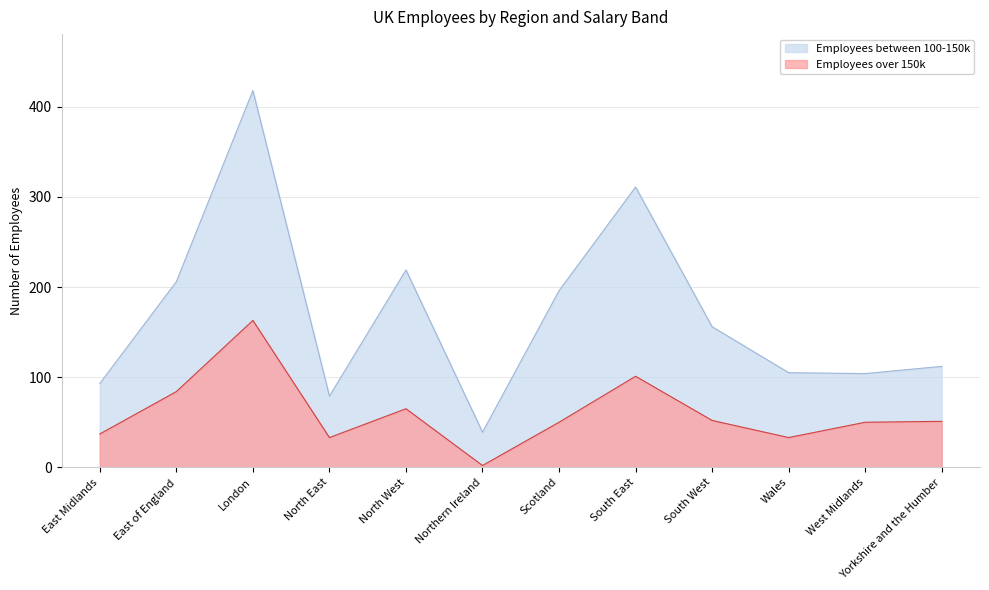

Is it true that Employees over 150k equals 36 at South East?

False